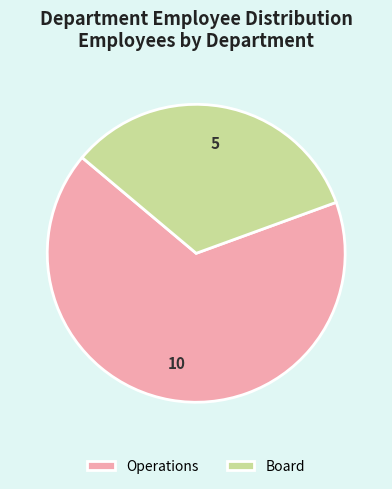

Which has a higher value, Board or Operations?

Operations